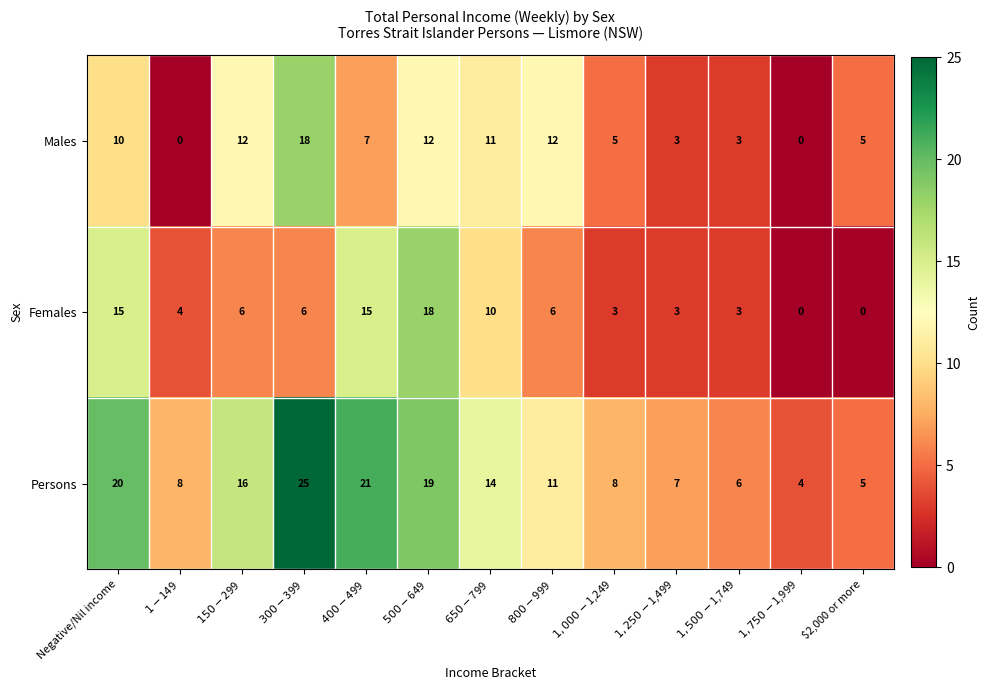

Count the number of data series in this chart.

3